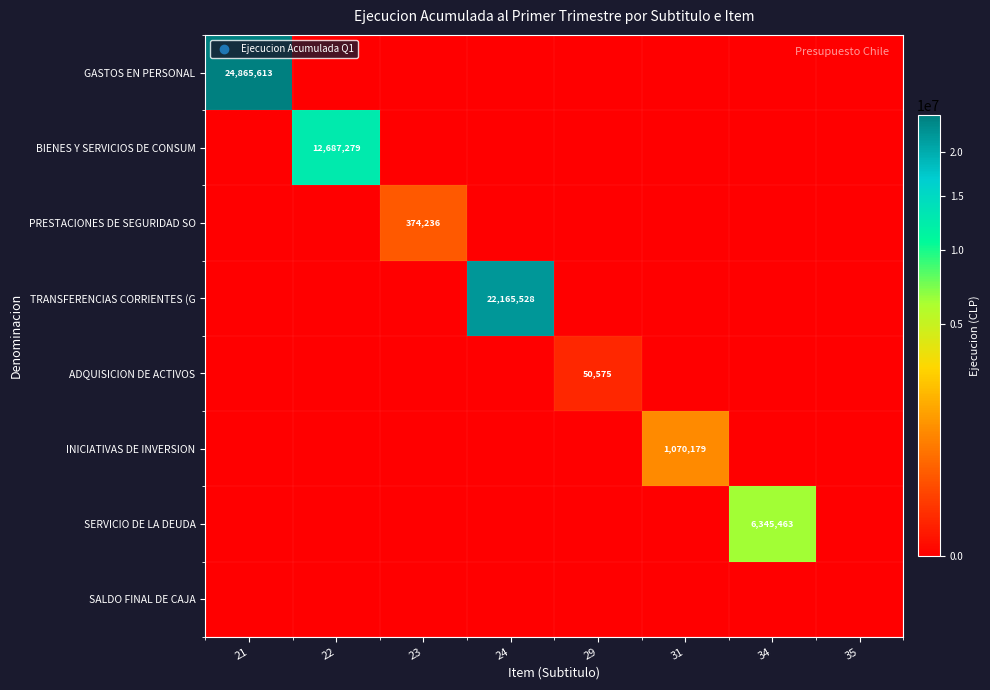

What is the average value of the GASTOS EN PERSONAL series?

3108202